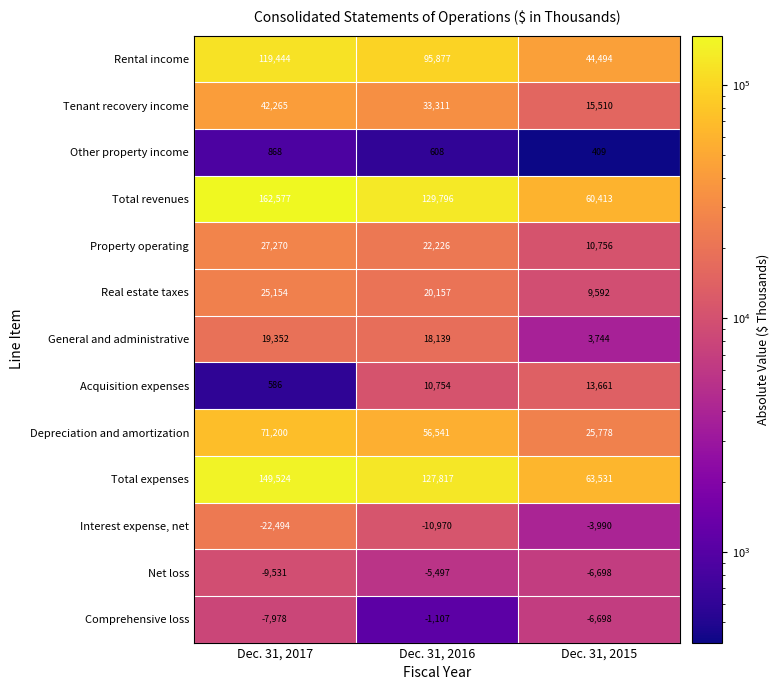

What is the spread (max minus min) of values at Dec. 31, 2017?

185071